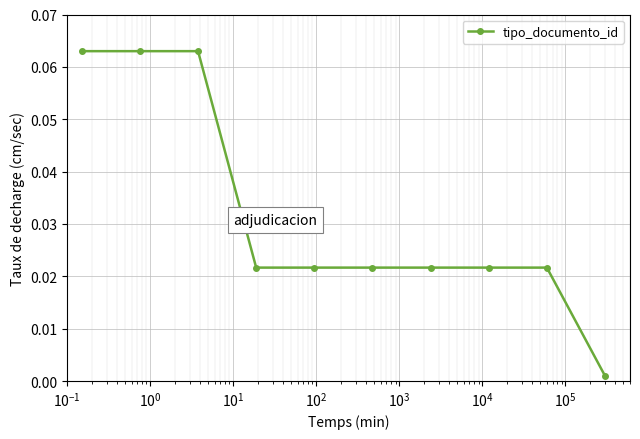

What is the sum of all values?

0.3